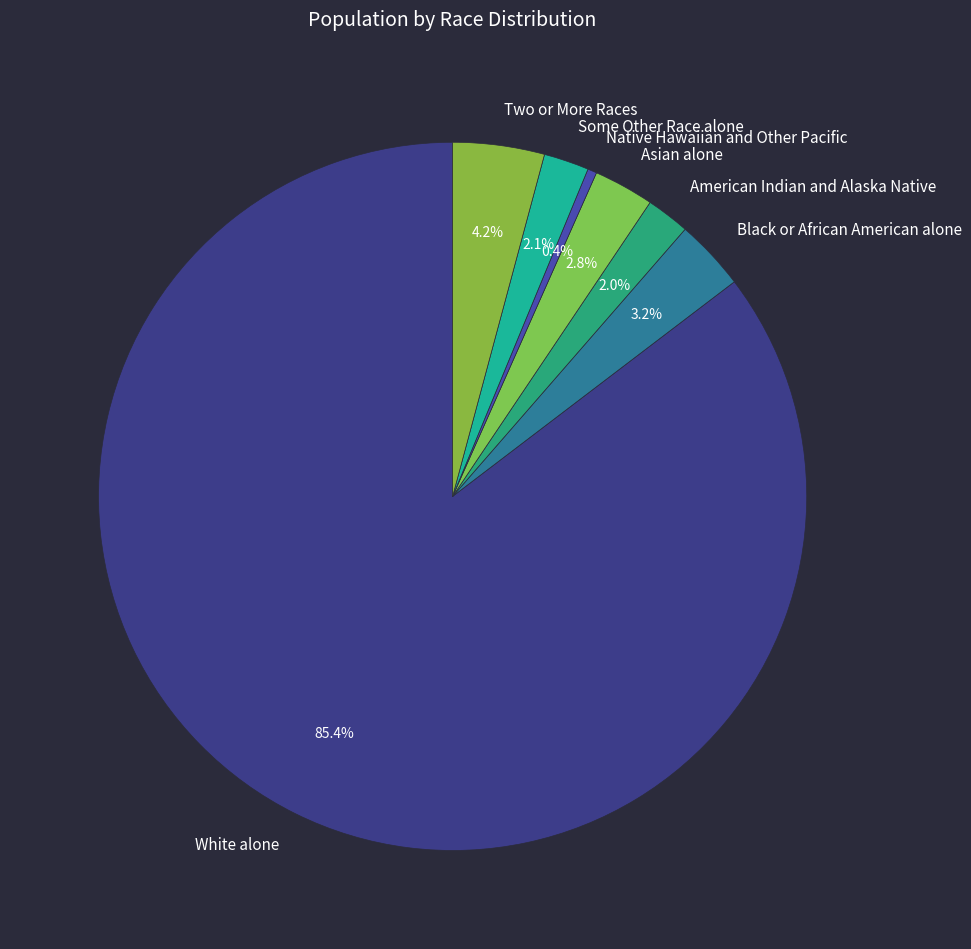

Which has a higher value, Some Other Race alone or Native Hawaiian and Other Pacific?

Some Other Race alone